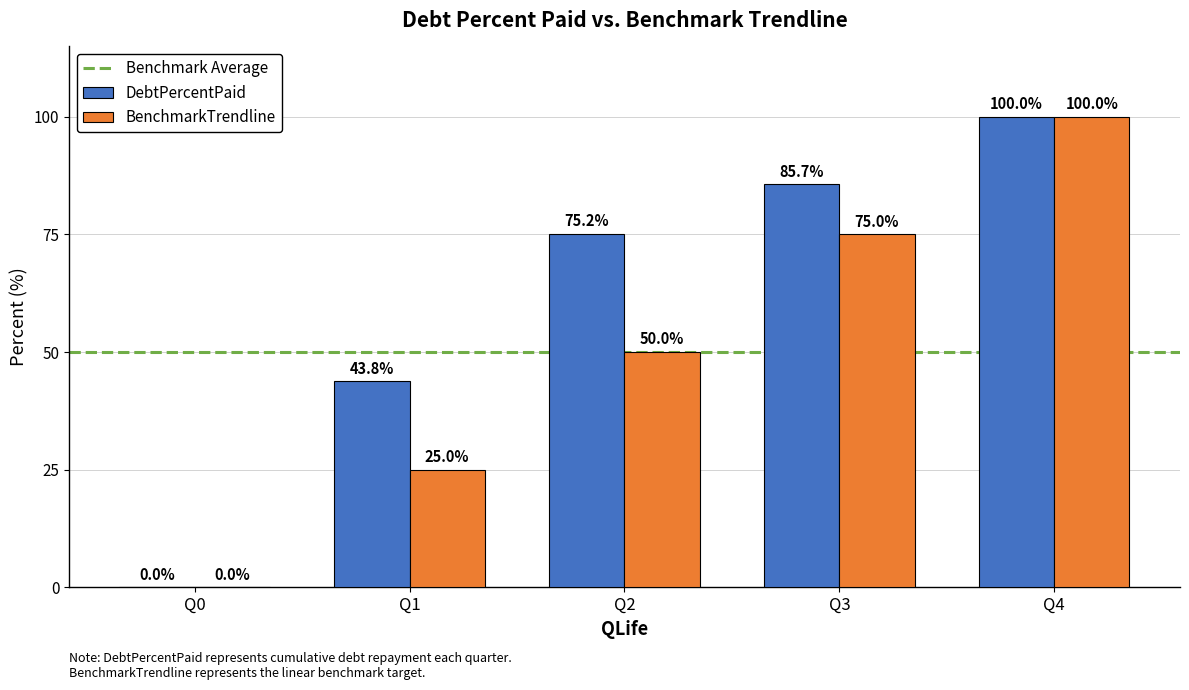

Which series changed the most between Q2 and Q3?

BenchmarkTrendline